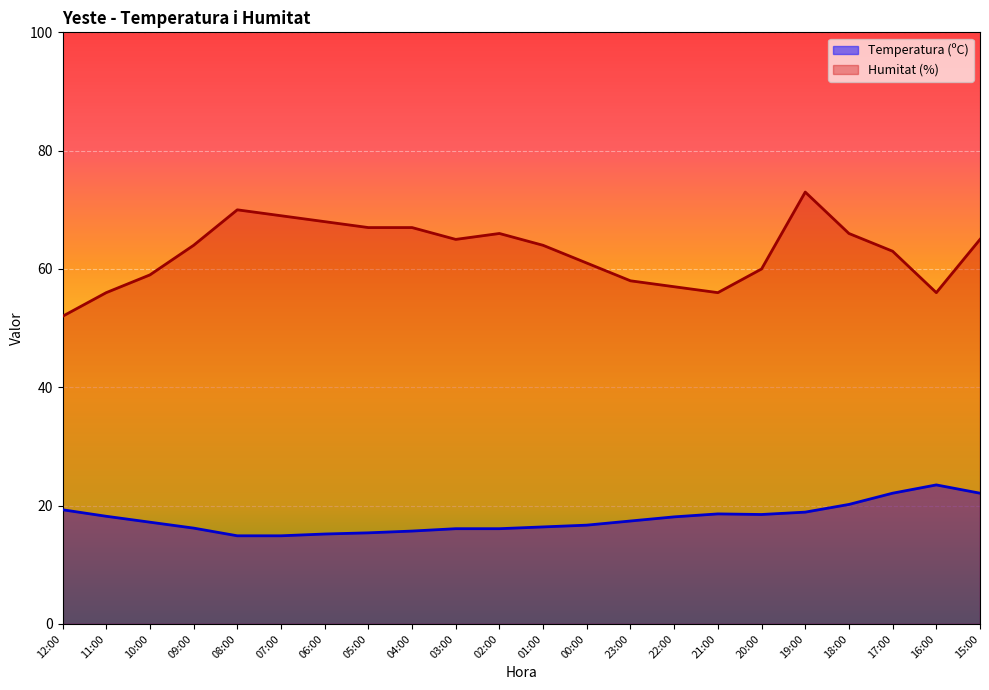

True or false: Temperatura (ºC) and Humitat (%) cross at least once.

False